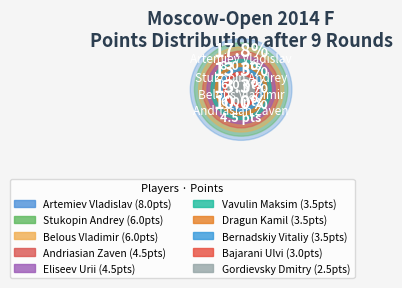

Is the sum of Eliseev Urii and Bernadskiy Vitaliy greater than half?

No